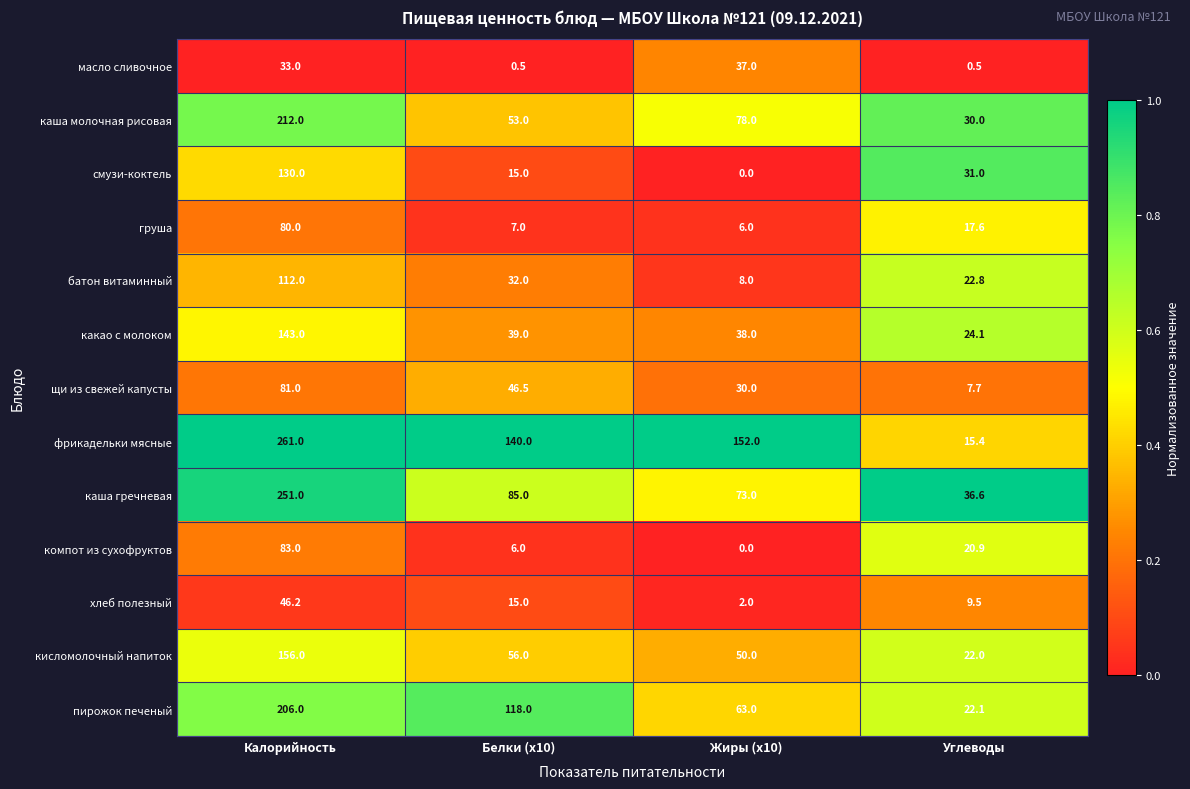

What is the difference between the highest and lowest values at Белки (x10)?

139.5